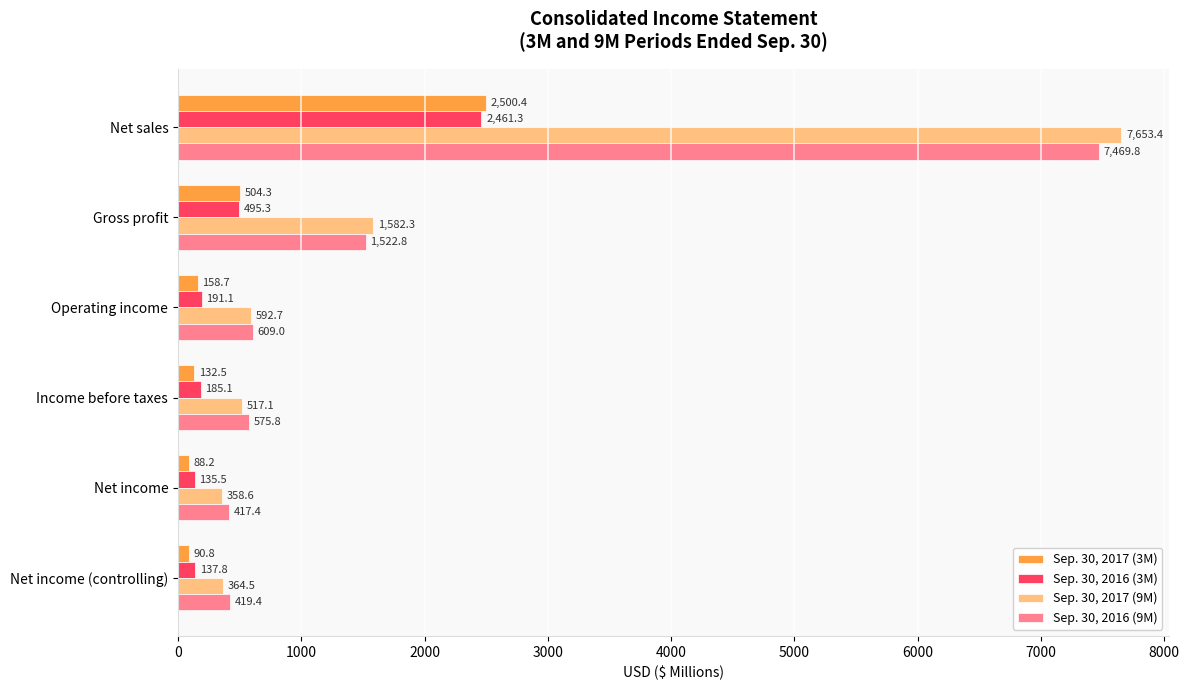

What is the average value of the Sep. 30, 2017 (9M) series?

1844.8